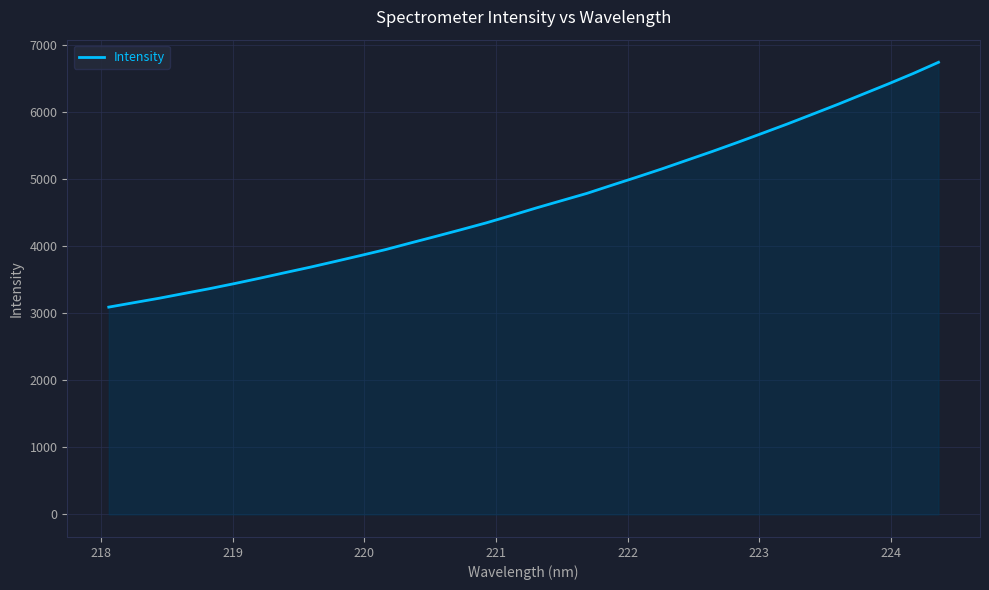

What is the smallest value displayed?

3090.6